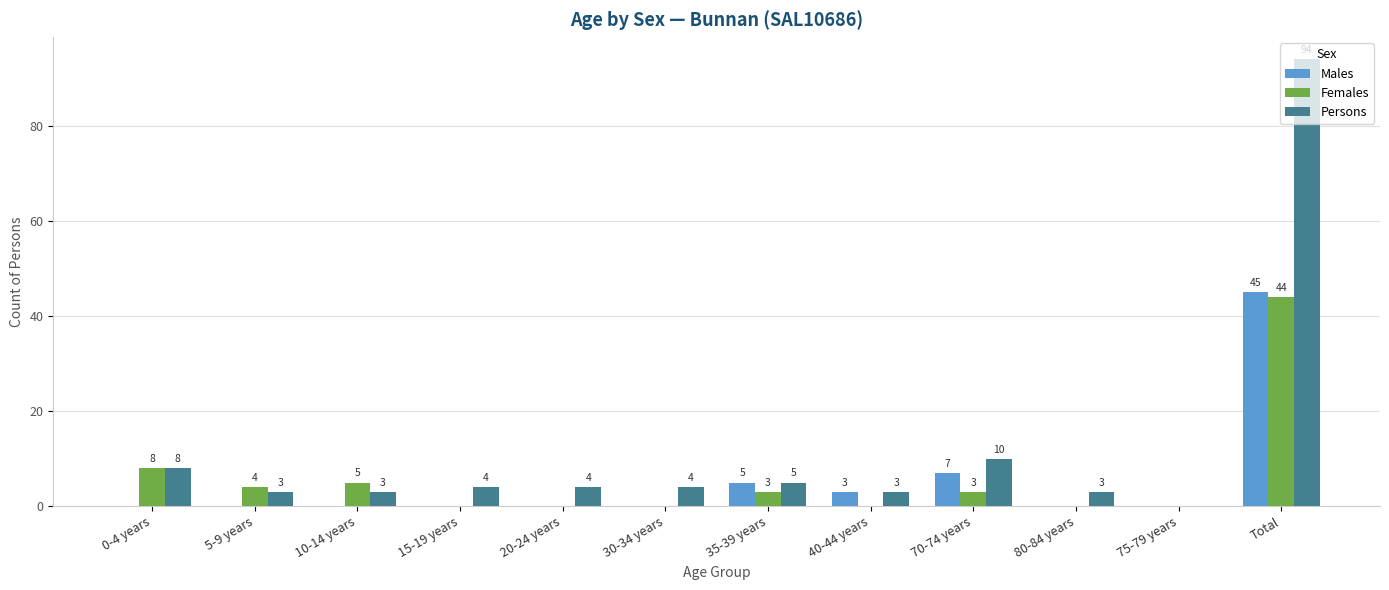

How many groups of bars are there?

12